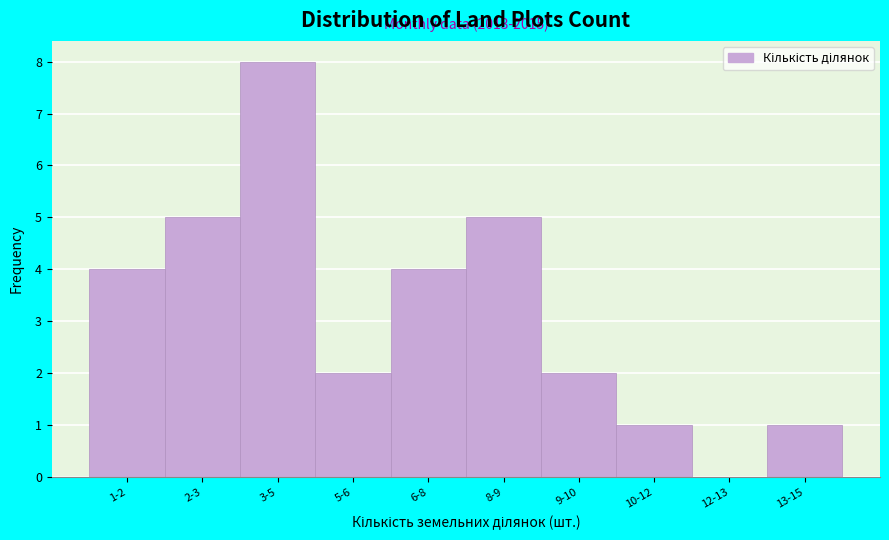

Reading right to left, transcribe all the data shown in this chart.

13-15=1	12-13=0	10-12=1	9-10=2	8-9=5	6-8=4	5-6=2	3-5=8	2-3=5	1-2=4